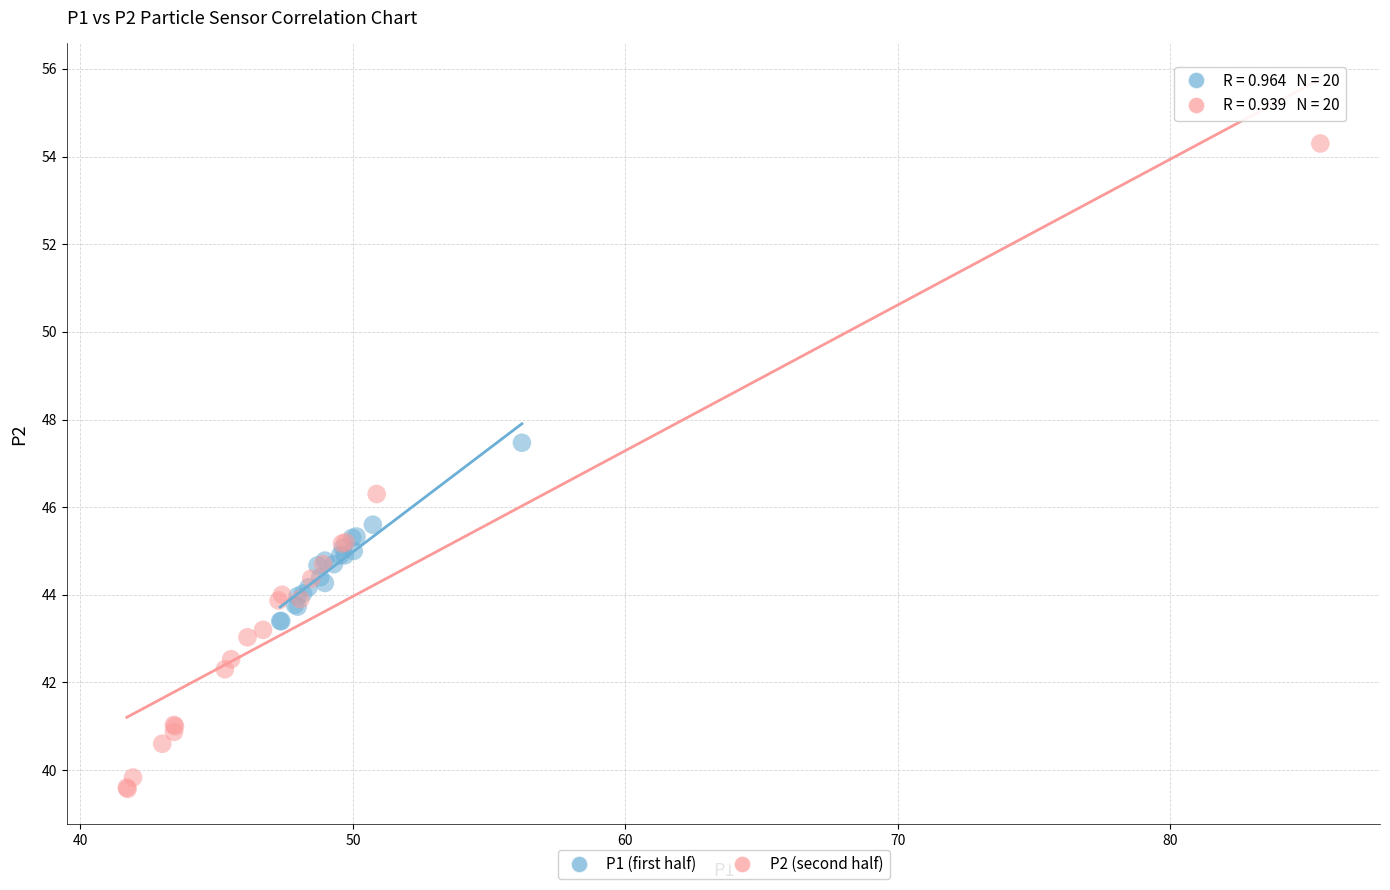

Which series has the widest spread of Y values?

P2 (second half)